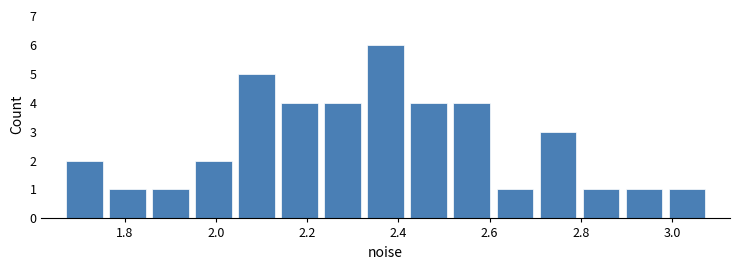

Reading left to right, transcribe this chart: for each bar, give the range it covers on the x-axis and its height. Neither the bar edges nor the heights are printed on the chart, so give them approximately, as read against the axes.

1.66 to 1.76: 2
1.76 to 1.86: 1
1.86 to 1.94: 1
1.94 to 2.04: 2
2.04 to 2.14: 5
2.14 to 2.24: 4
2.24 to 2.32: 4
2.32 to 2.42: 6
2.42 to 2.52: 4
2.52 to 2.60: 4
2.60 to 2.70: 1
2.70 to 2.80: 3
2.80 to 2.90: 1
2.90 to 2.98: 1
2.98 to 3.08: 1